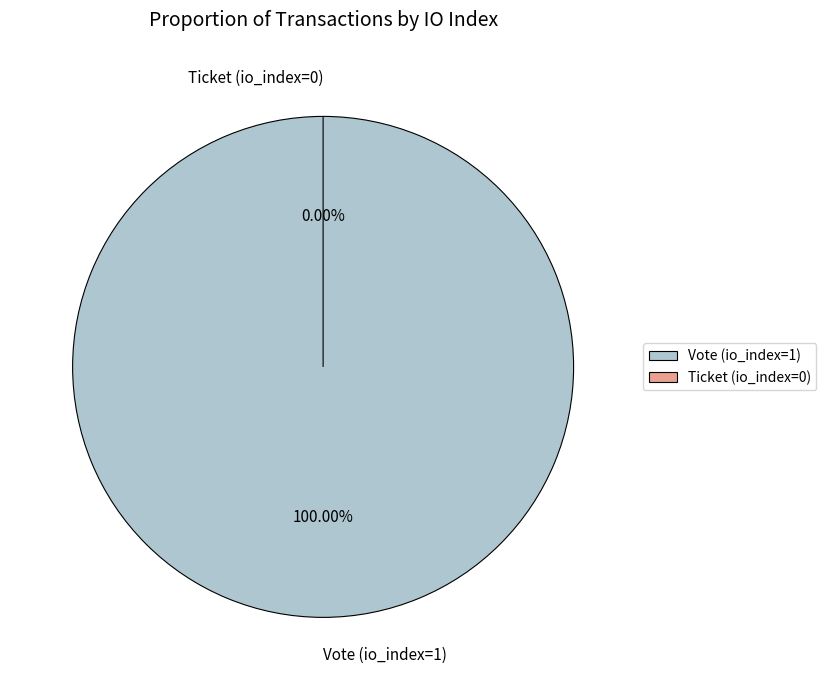

Which slice is the largest?

Vote (io_index=1)